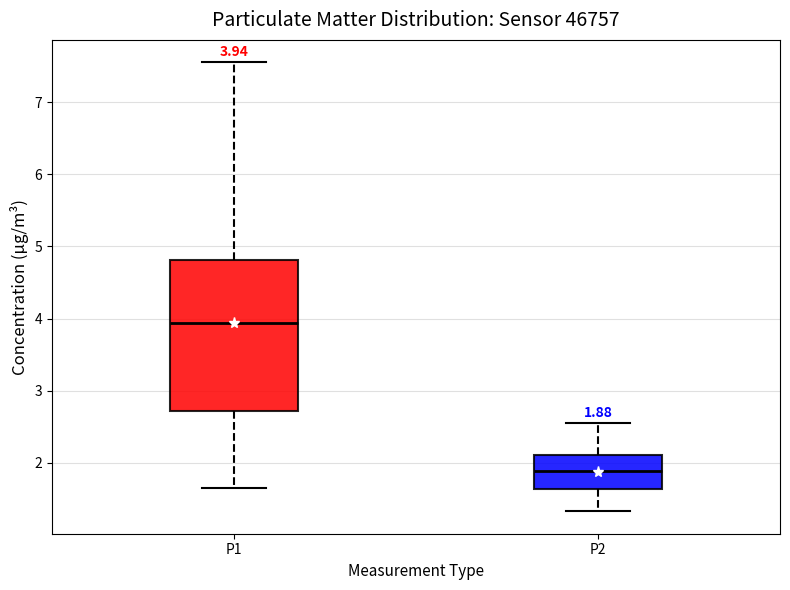

Comparing the boxes themselves (not the whiskers), which one is the tallest?

P1